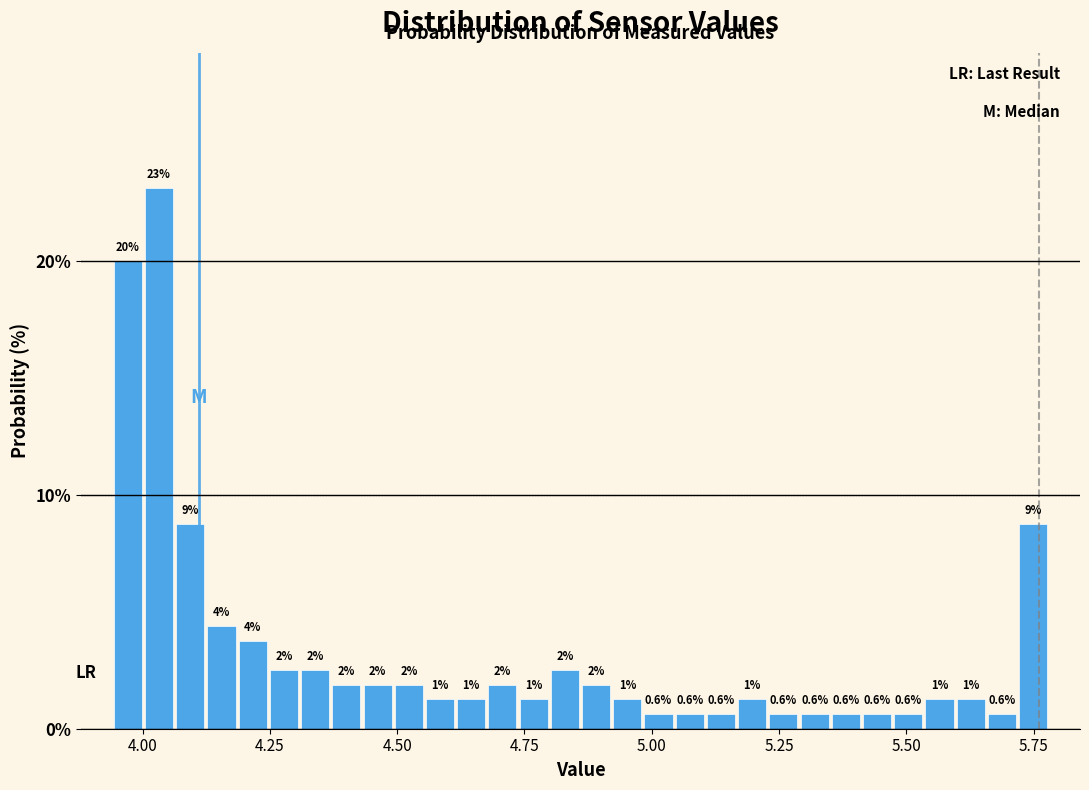

Around what value on the x-axis is the tallest bar? Give the approximate position of its centre, as read against the axis.

4.05